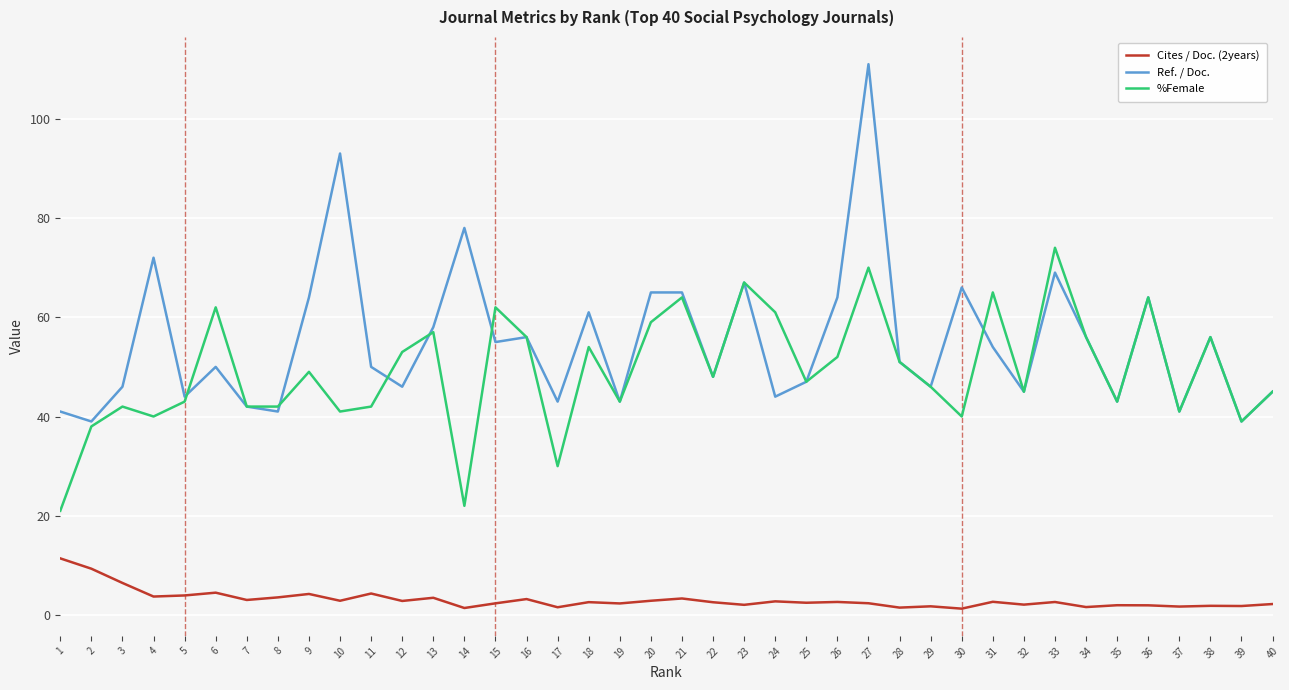

What is the total value across all series at 24?

107.8